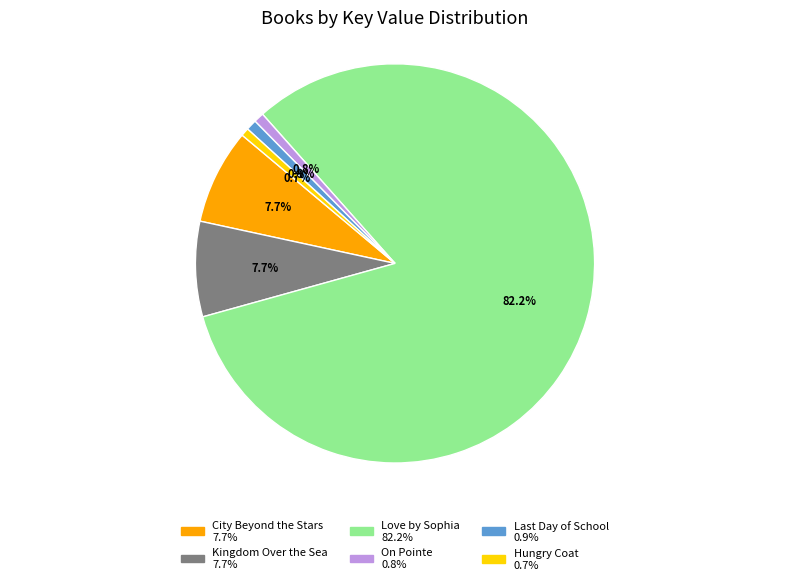

What is the majority slice?

Love by Sophia